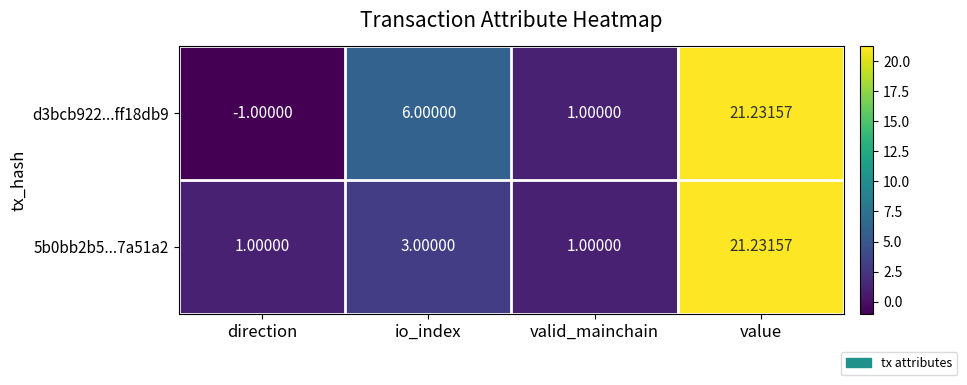

Where is 5b0bb2b5...7a51a2 nearest to the value 11?

io_index